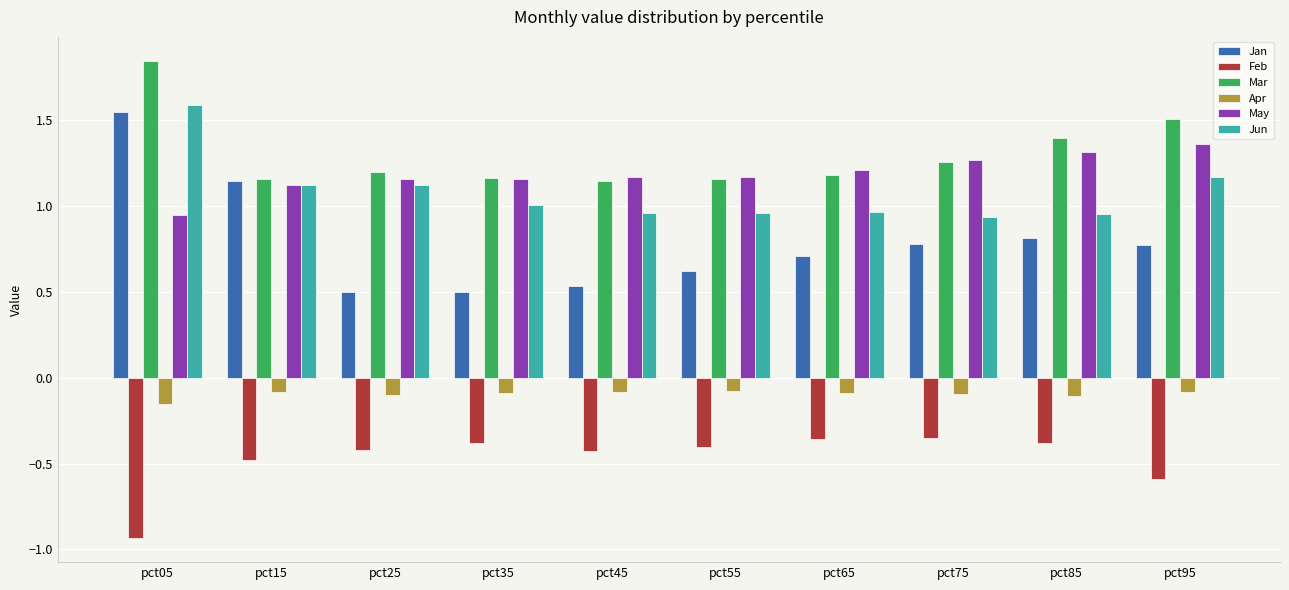

What is the total value across all series at pct95?

4.1